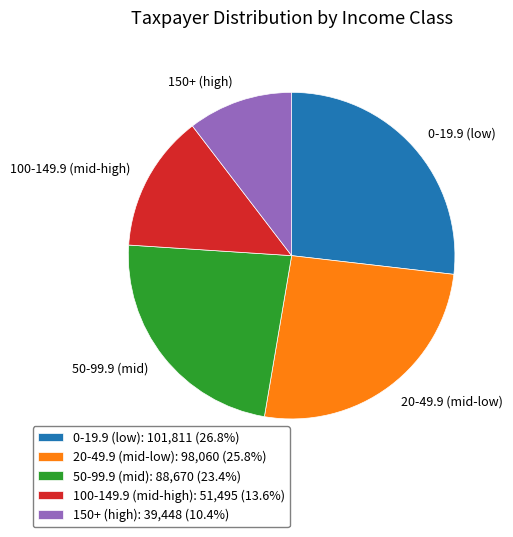

Combined, do 20-49.9 (mid-low) and 50-99.9 (mid) account for over 50%?

No